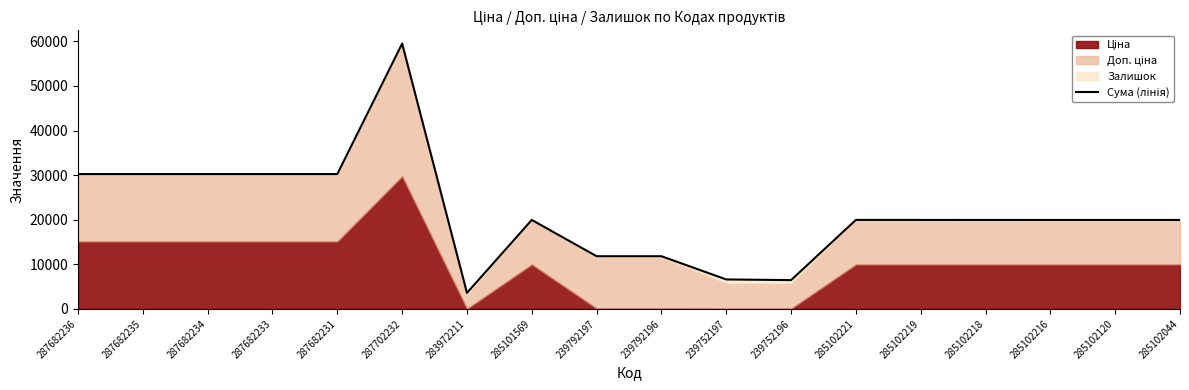

What is the smallest value displayed?

3597.1